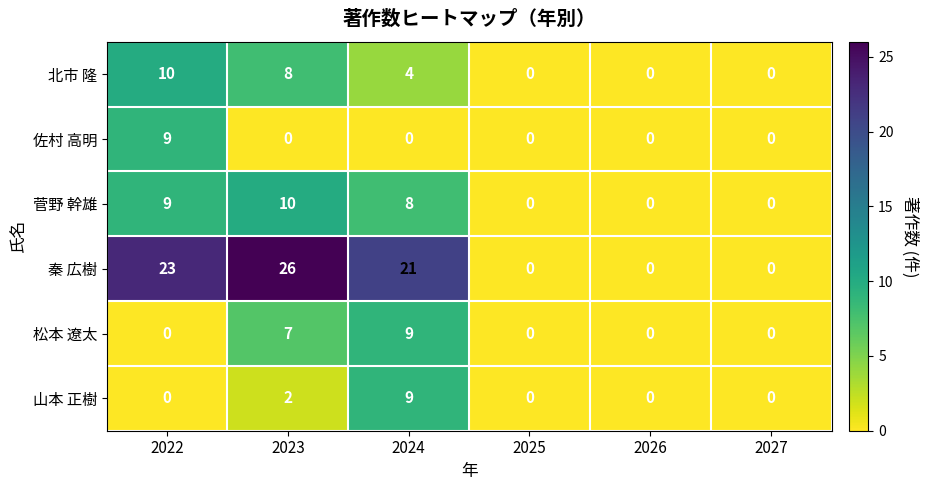

Which series has the widest spread of values?

秦 広樹